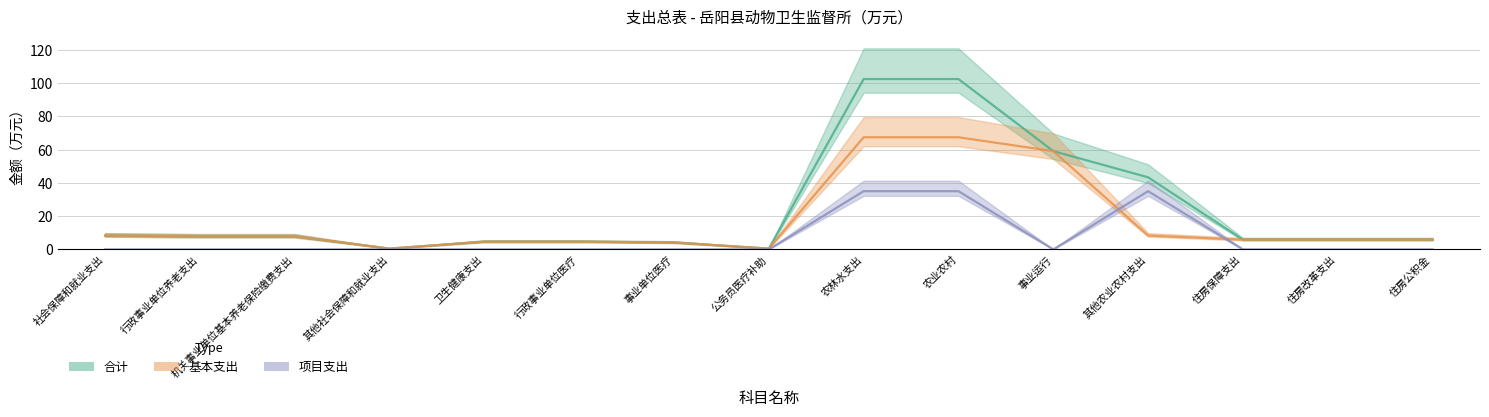

Where is the first local minimum for 合计?

其他社会保障和就业支出